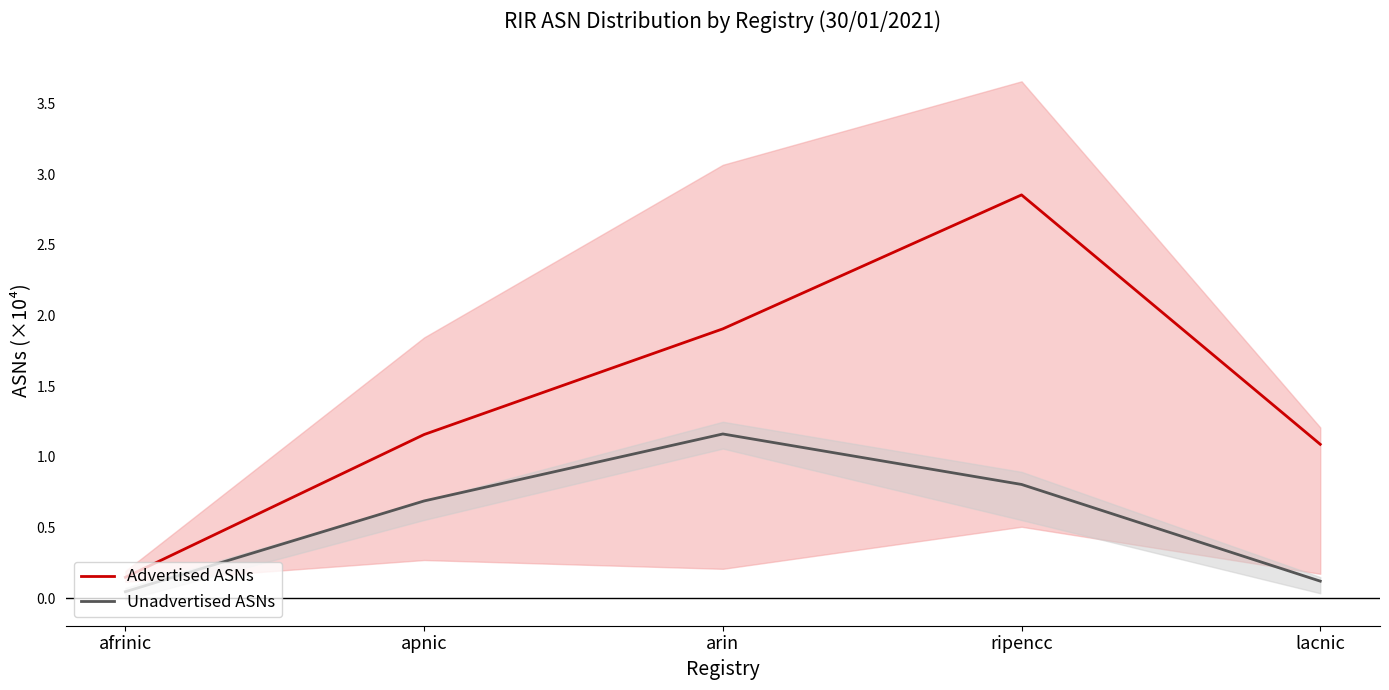

At which category is the sum across all series the highest?

ripencc